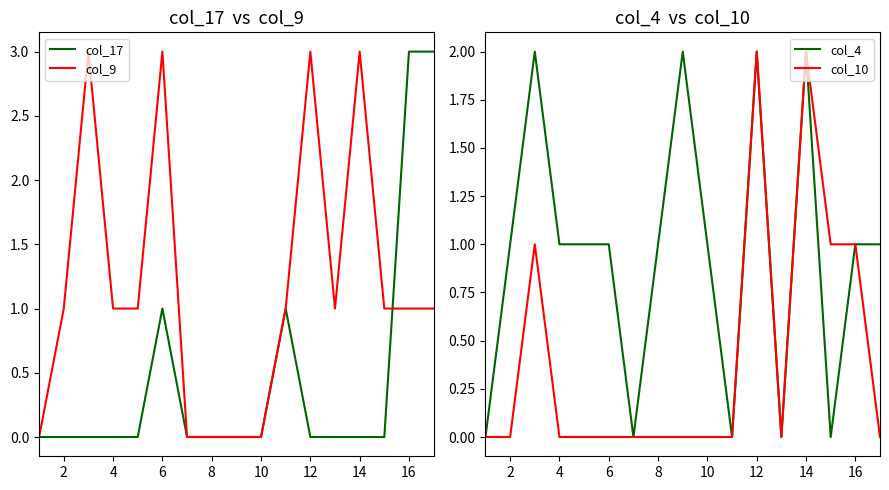

The value of col_9 at 16 is 1. True or false?

True